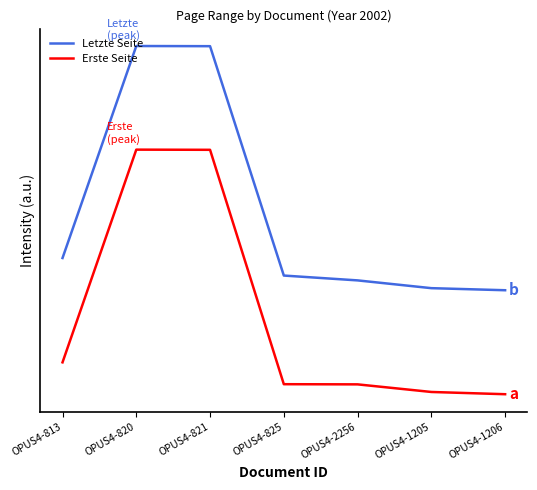

Where is Erste Seite nearest to the value 1437?

OPUS4-813